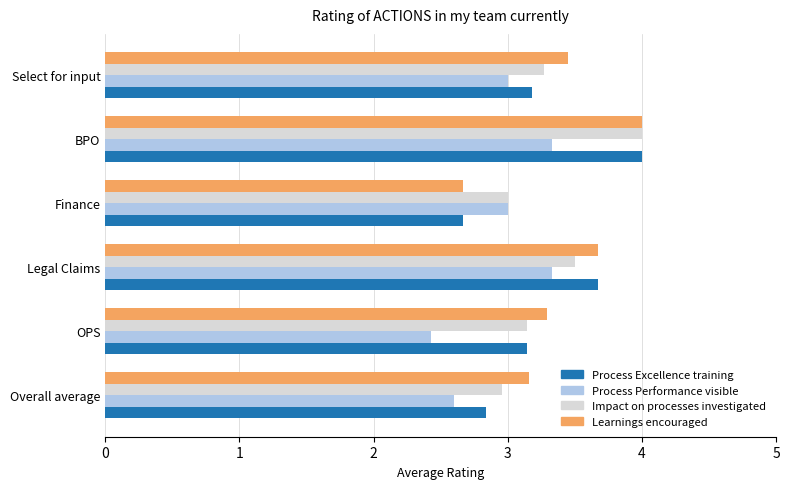

The value of Learnings encouraged at Finance is 1.5. True or false?

False